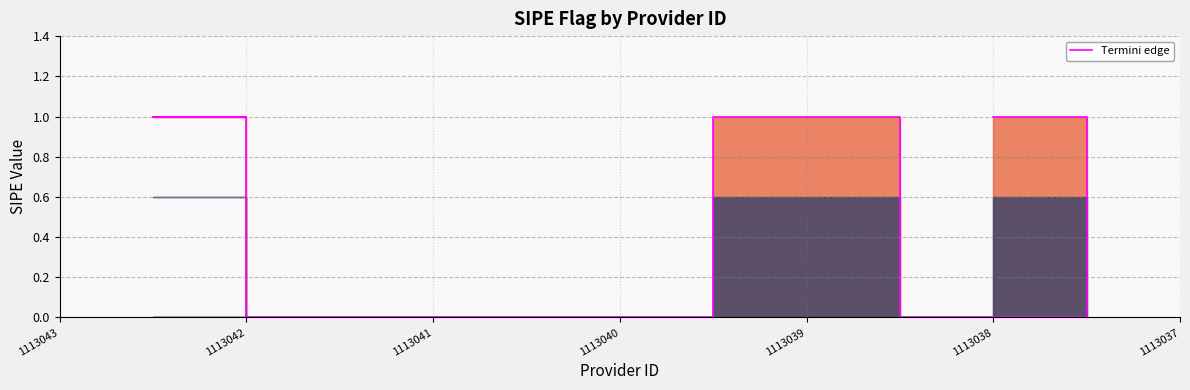

What is the maximum value shown in the chart?

1